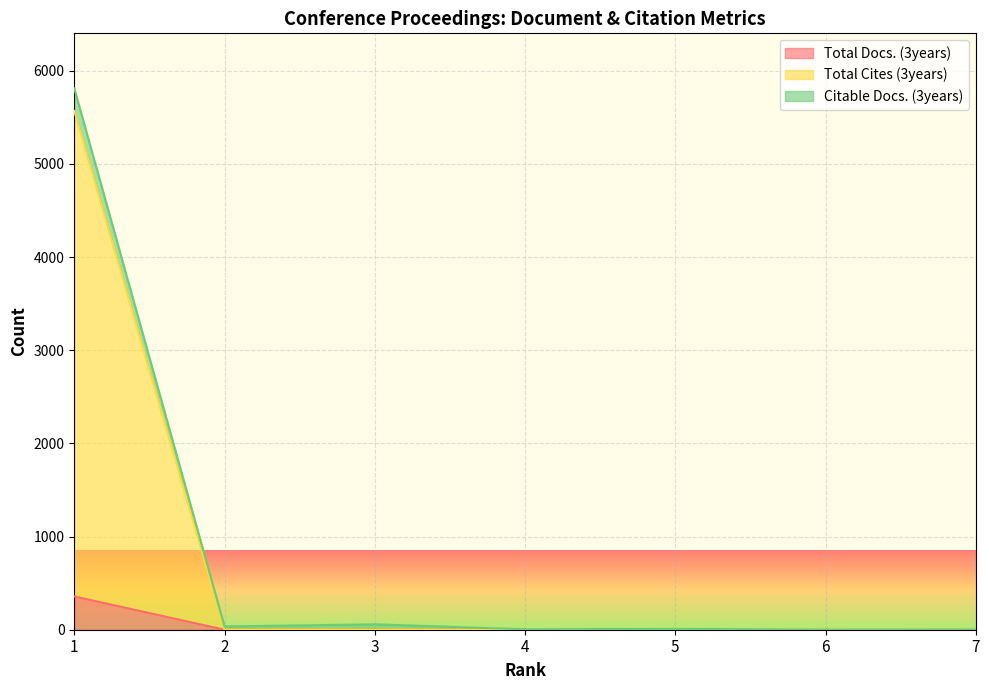

What is the maximum value for Total Cites (3years)?

5569